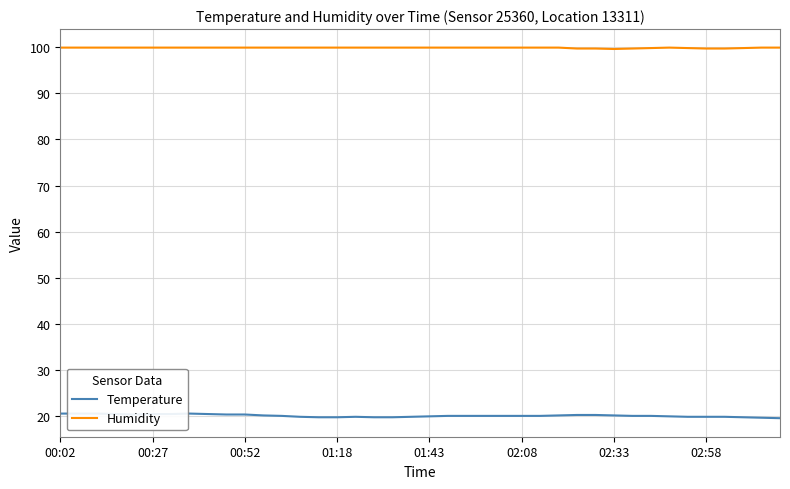

What is the difference between the maximum and minimum values in the Humidity series?

0.3